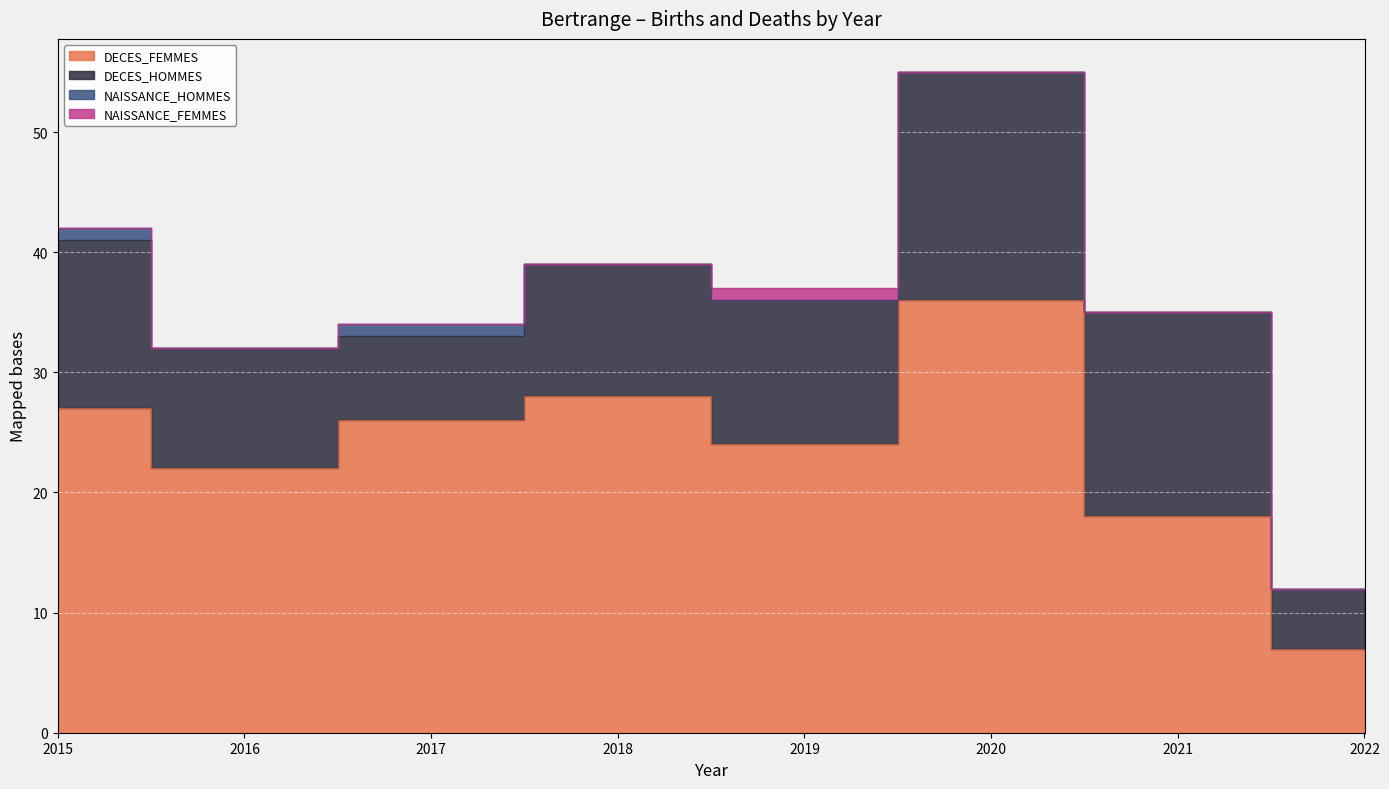

Rank the series by their maximum value, from highest to lowest.

DECES_FEMMES, DECES_HOMMES, NAISSANCE_HOMMES, NAISSANCE_FEMMES